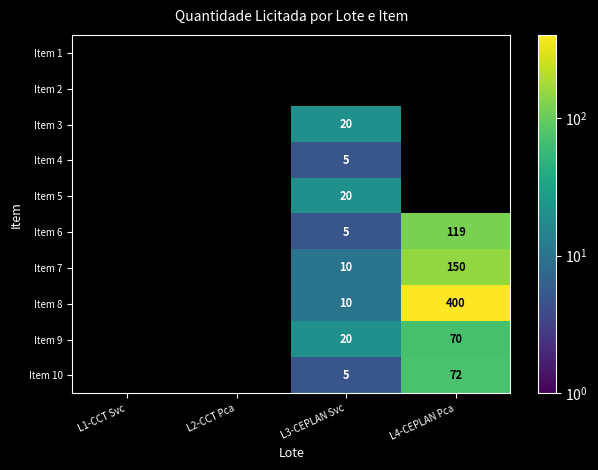

How many categories are shown in the chart?

4